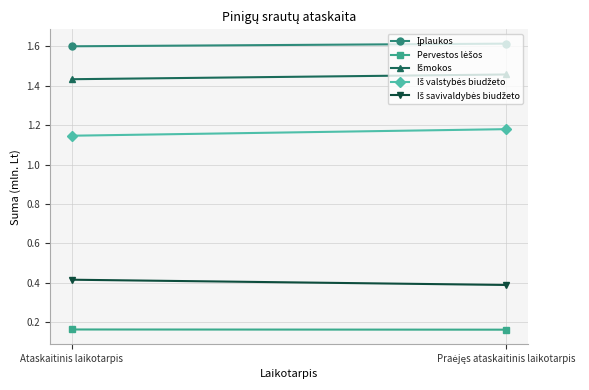

What is the label of the 1st point from the left?

Ataskaitinis laikotarpis